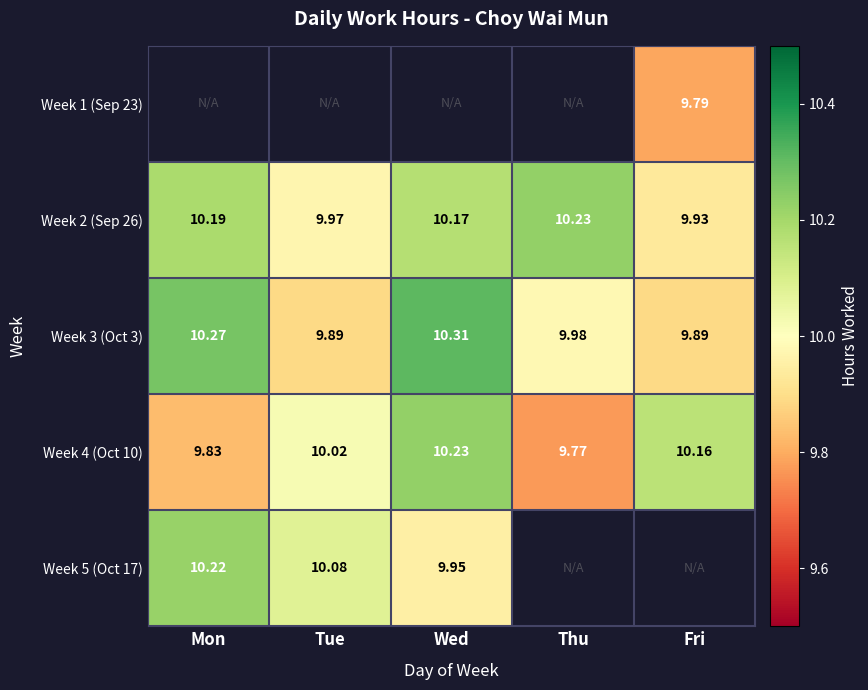

What is the lowest value of the Week 4 (Oct 10) series?

9.8